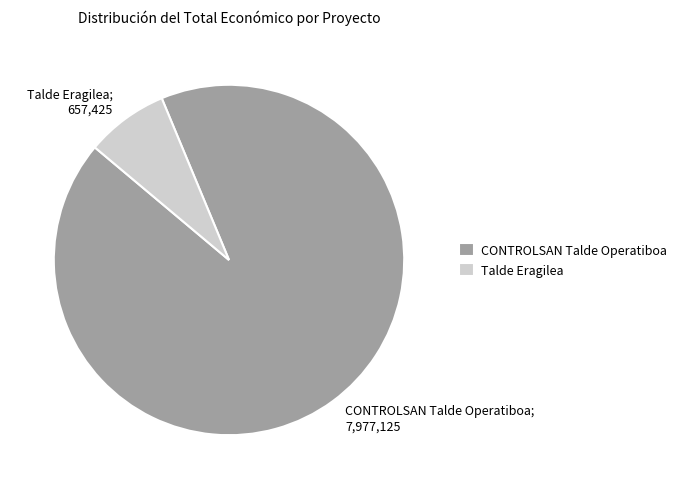

Which has a higher value, CONTROLSAN Talde Operatiboa or Talde Eragilea?

CONTROLSAN Talde Operatiboa